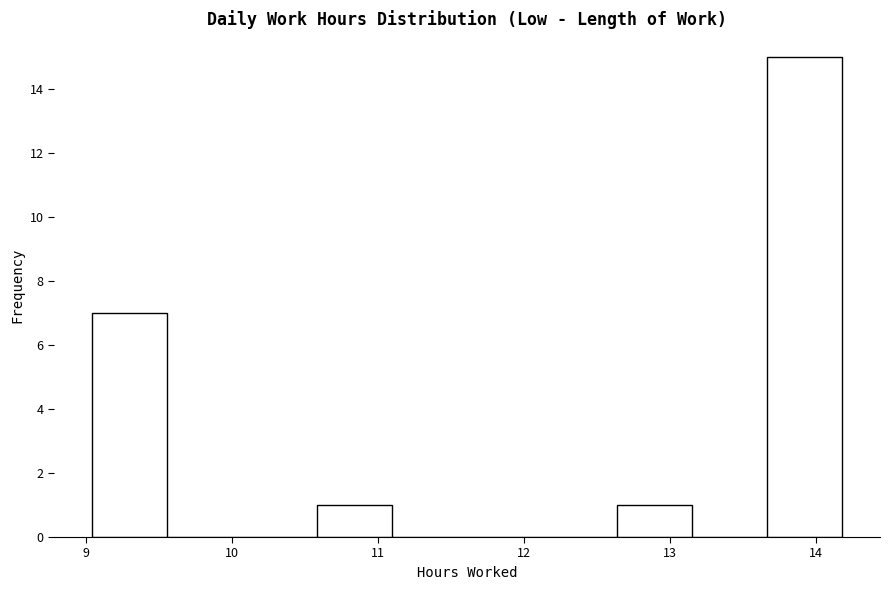

Reading left to right, transcribe this chart: for each bar, give the range it covers on the x-axis and its height. Neither the bar edges nor the heights are printed on the chart, so give them approximately, as read against the axes.

9.0 to 9.6: 7
9.6 to 10.1: 0
10.1 to 10.6: 0
10.6 to 11.1: 1
11.1 to 11.6: 0
11.6 to 12.1: 0
12.1 to 12.6: 0
12.6 to 13.2: 1
13.2 to 13.7: 0
13.7 to 14.2: 15